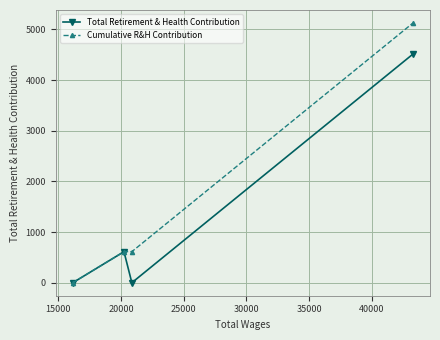

Rank the series by their average value, from highest to lowest.

Cumulative R&H Contribution, Total Retirement & Health Contribution